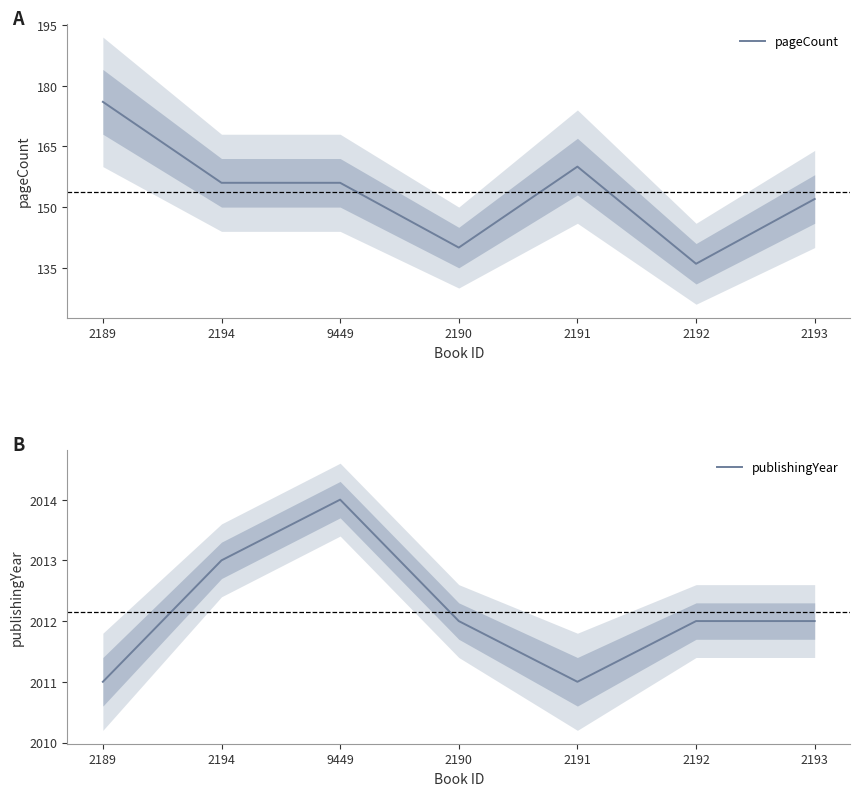

Between 2194 and 2190, which series saw the biggest shift?

pageCount